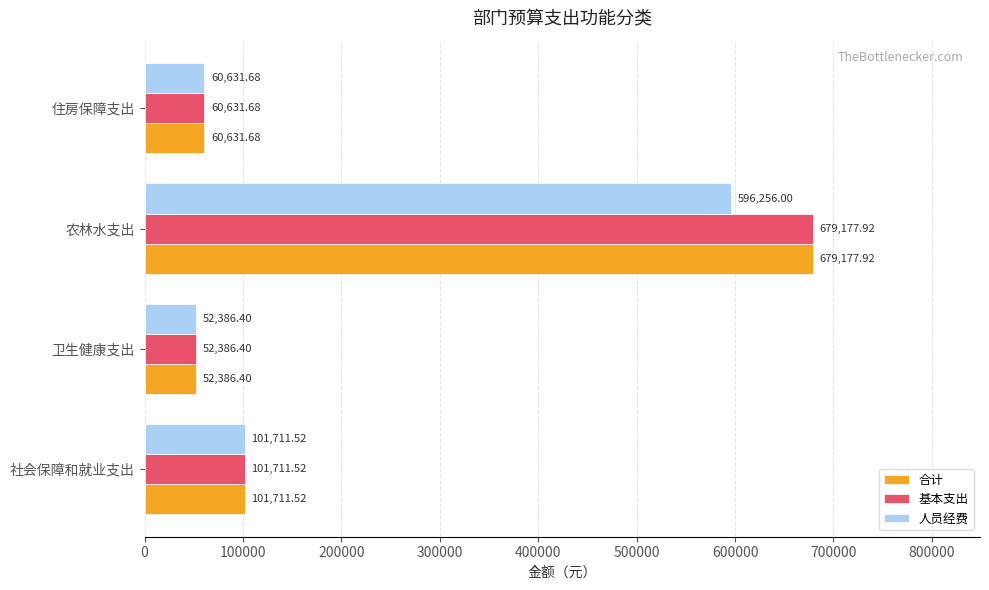

Where is 人员经费 nearest to the value 324321?

社会保障和就业支出